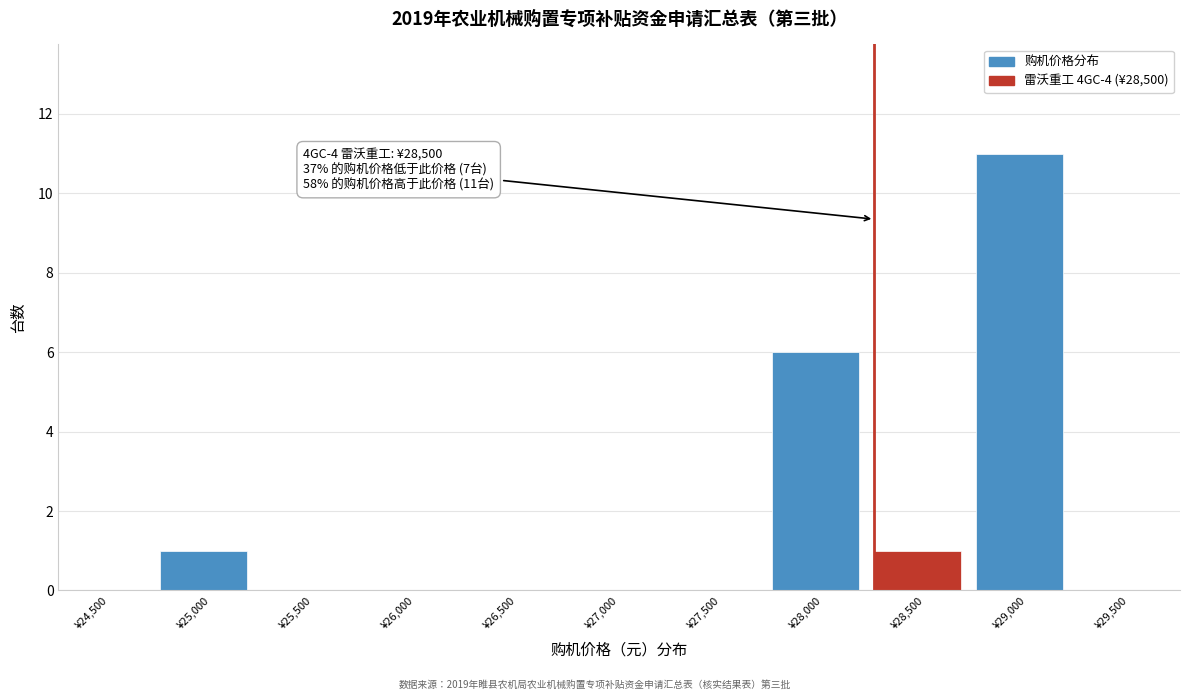

Reading left to right, list all the values displayed in this chart.

¥24,500=0	¥25,000=1	¥25,500=0	¥26,000=0	¥26,500=0	¥27,000=0	¥27,500=0	¥28,000=6	¥28,500=1	¥29,000=11	¥29,500=0